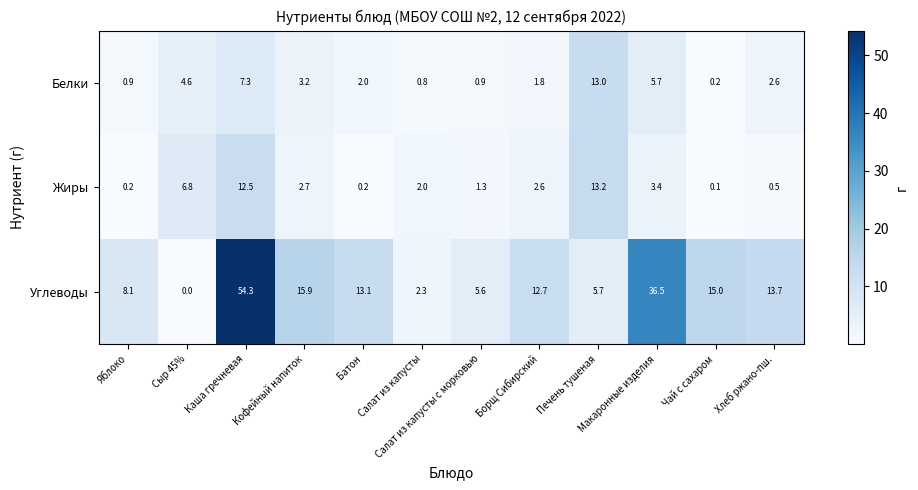

How many data points in Жиры are less than 2?

5